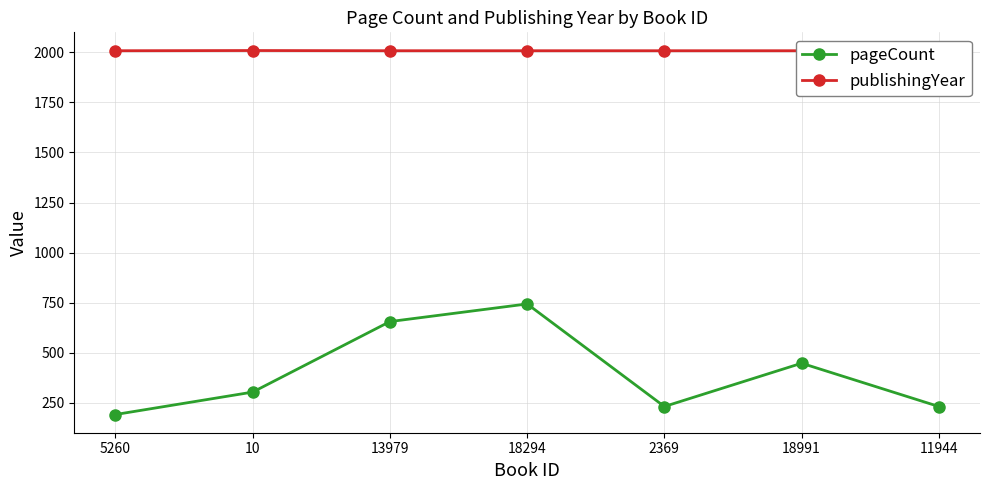

List the labels in order of publishingYear value, smallest first.

5260, 13979, 18294, 2369, 18991, 10, 11944